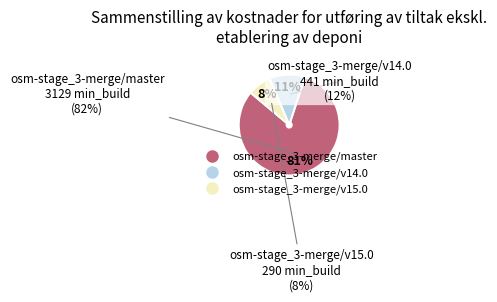

To the nearest percent, what portion does osm-stage_3-merge/master represent?

81%